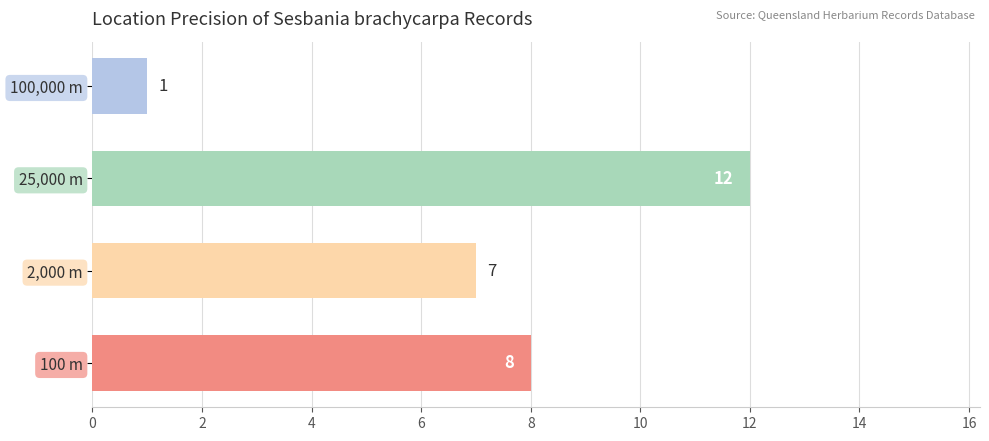

What is the difference between the maximum and minimum values?

11